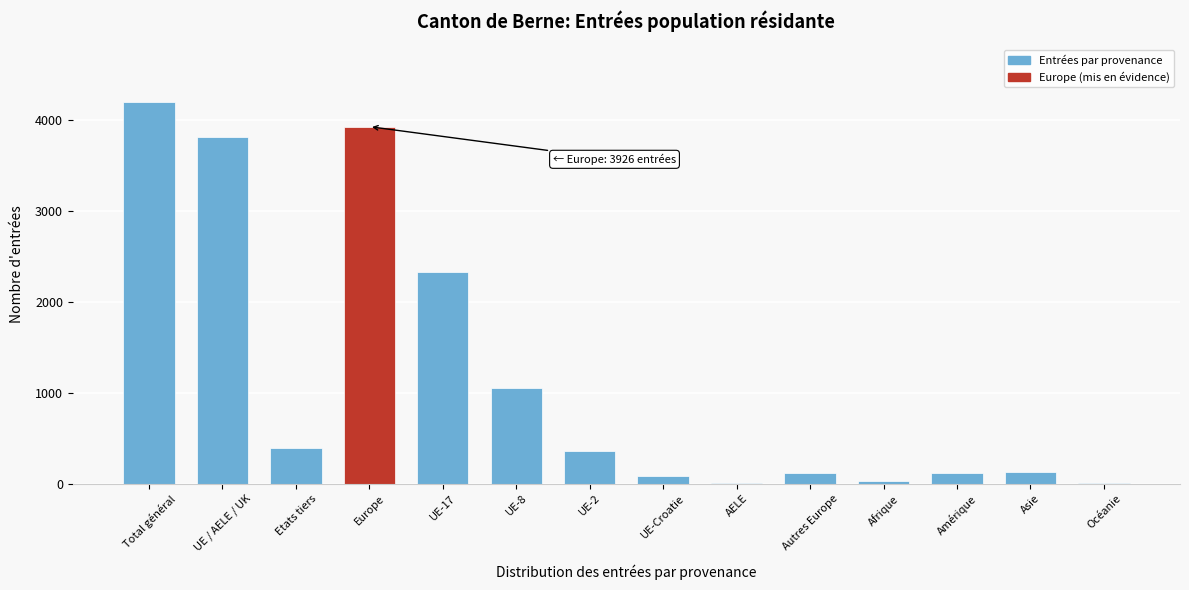

Between UE / AELE / UK and UE-17, which is larger?

UE / AELE / UK